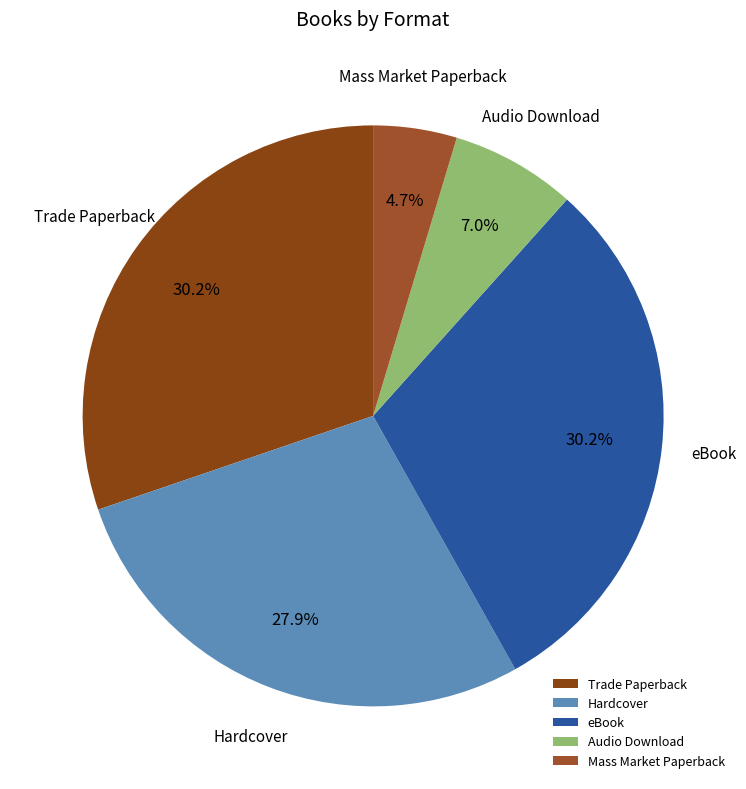

Approximately how many times larger is the value at Mass Market Paperback compared to eBook?

0.2